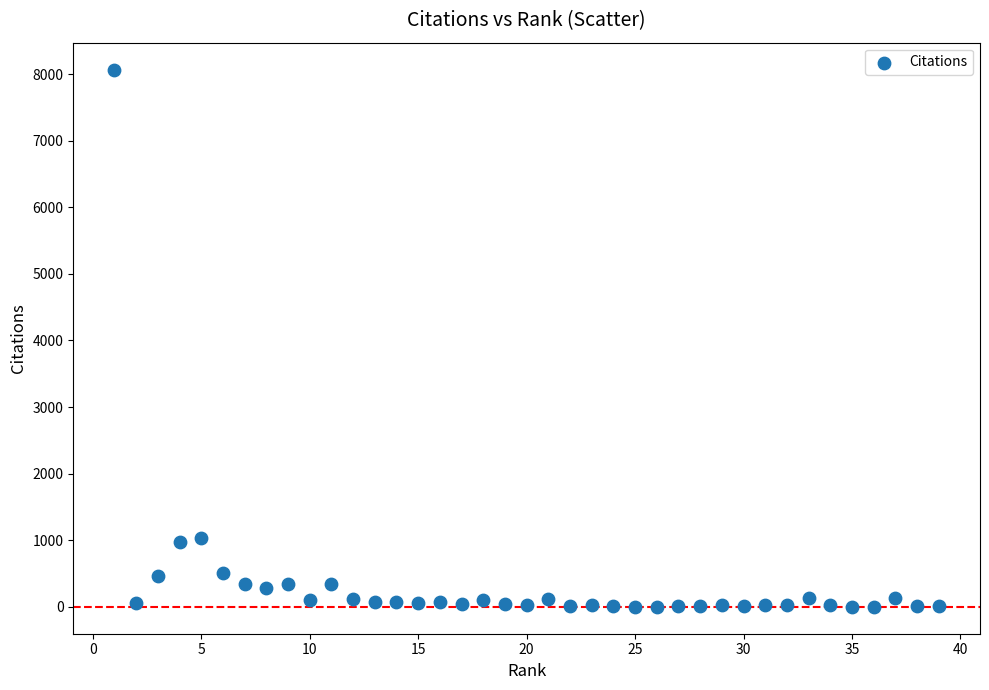

What is the range of X values (max minus min)?

38